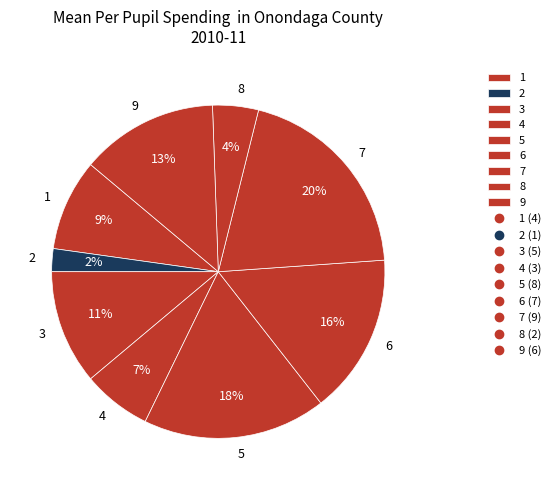

What is the largest slice in the pie chart?

7